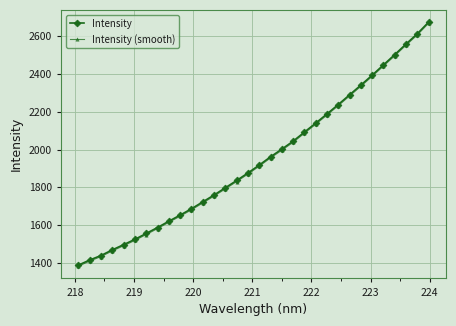

Reading right to left, extract all data points from this chart.

Intensity: 2675.3	2613.7	2559.2	2503.1	2448.7	2394.1	2341.6	2290.2	2238.8	2189.0	2140.3	2092.7	2044.7	2002.5	1961.8	1918.0	1876.2	1836.3	1797.9	1759.4	1723.0	1686.7	1653.0	1620.7	1587.3	1555.9	1524.7	1496.4	1468.9	1439.0	1415.0	1388.0
Intensity (smooth): 2668.9	2607.4	2552.9	2496.8	2442.5	2387.9	2335.4	2284.1	2232.7	2183.0	2134.2	2086.6	2038.6	1996.5	1955.8	1912.1	1870.3	1830.4	1792.0	1753.6	1717.1	1680.8	1647.1	1614.8	1581.5	1550.2	1518.9	1490.7	1463.2	1433.3	1409.3	1382.3